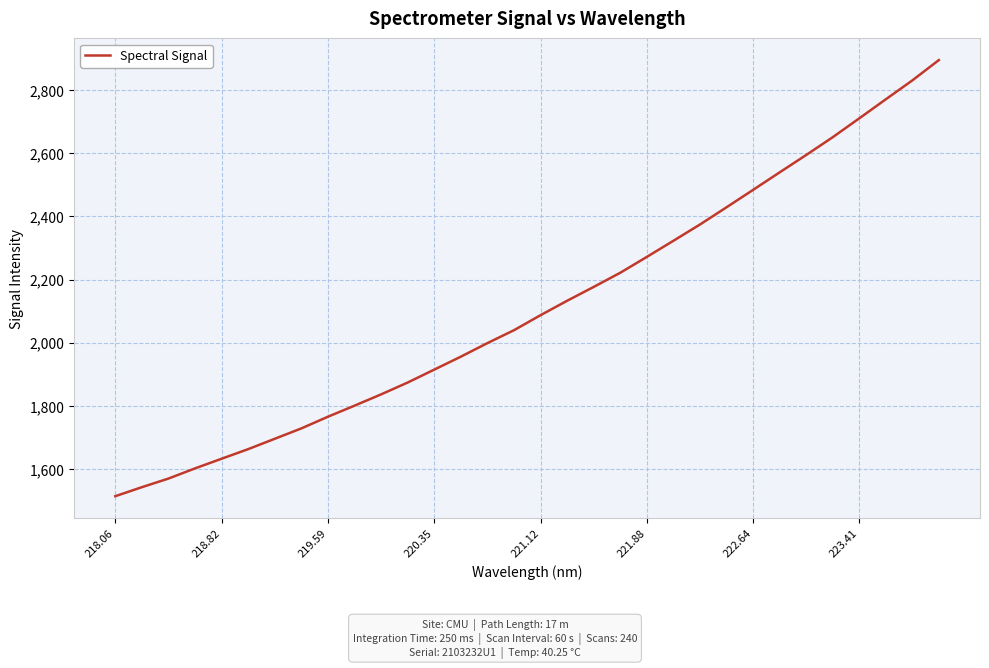

What is the smallest value displayed?

1513.3